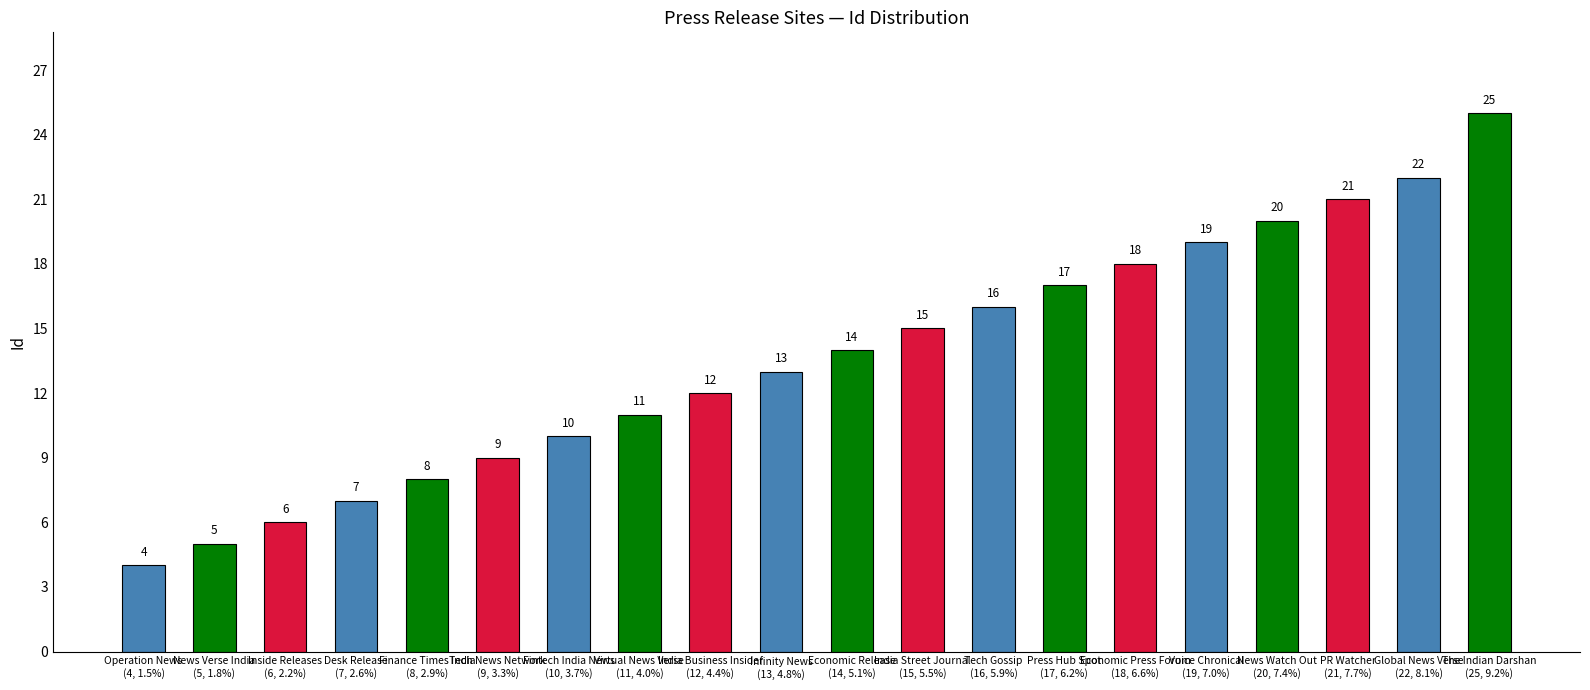

What position from the left is Tech Gossip
(16, 5.9%)?

13